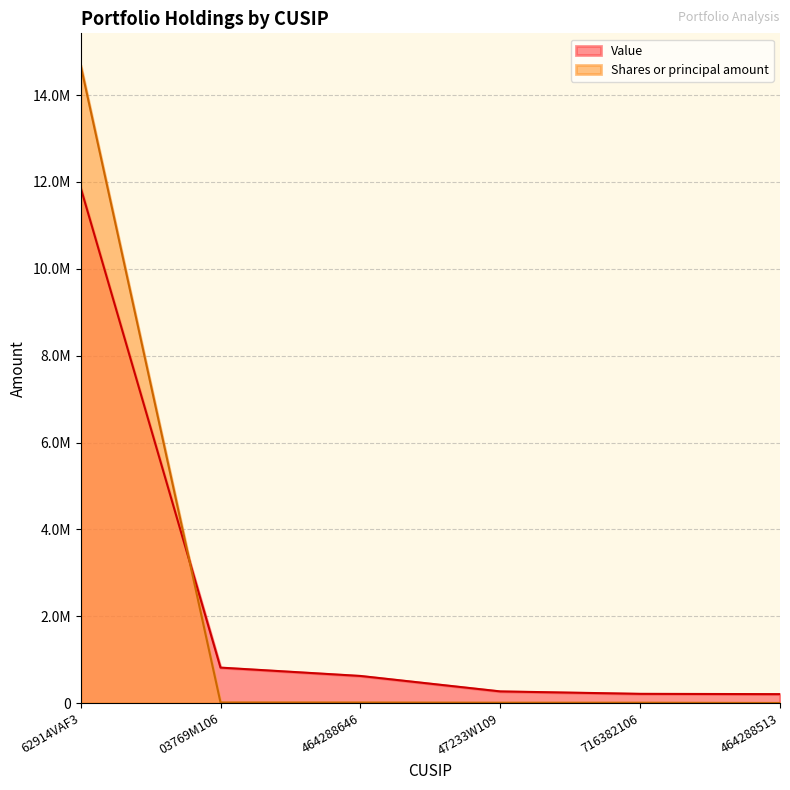

How many times do Shares or principal amount and Value cross each other?

1